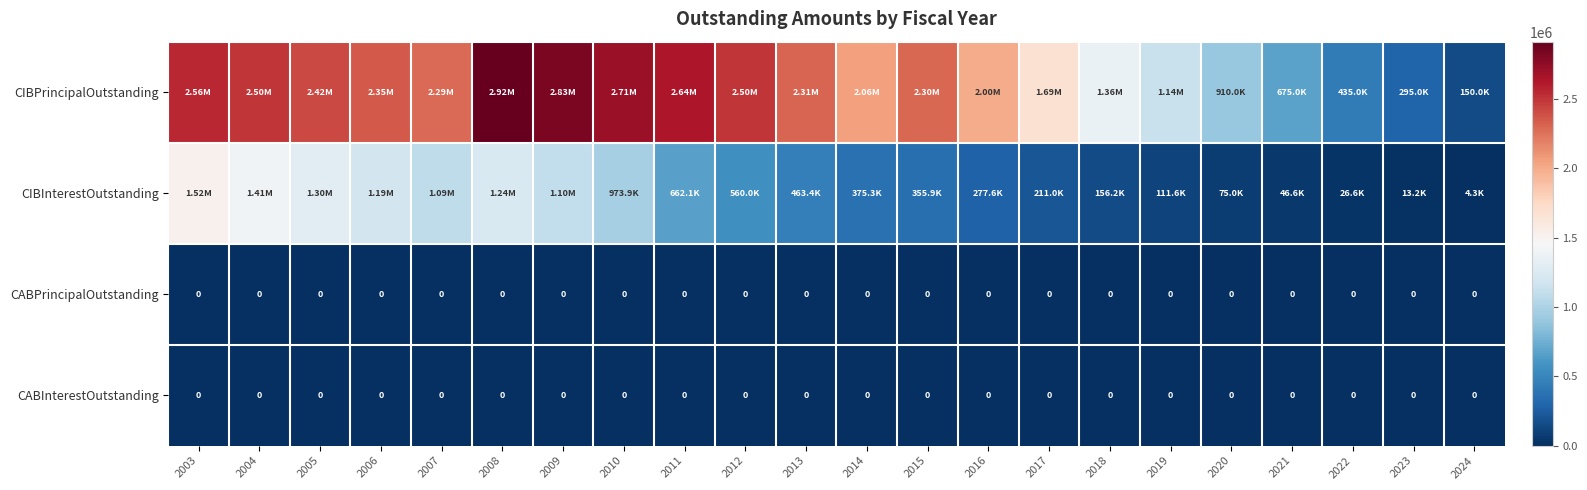

At which label does CABPrincipalOutstanding reach its peak?

2003